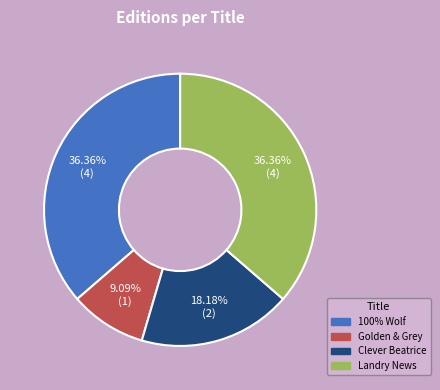

Between Golden & Grey and Landry News, which is larger?

Landry News